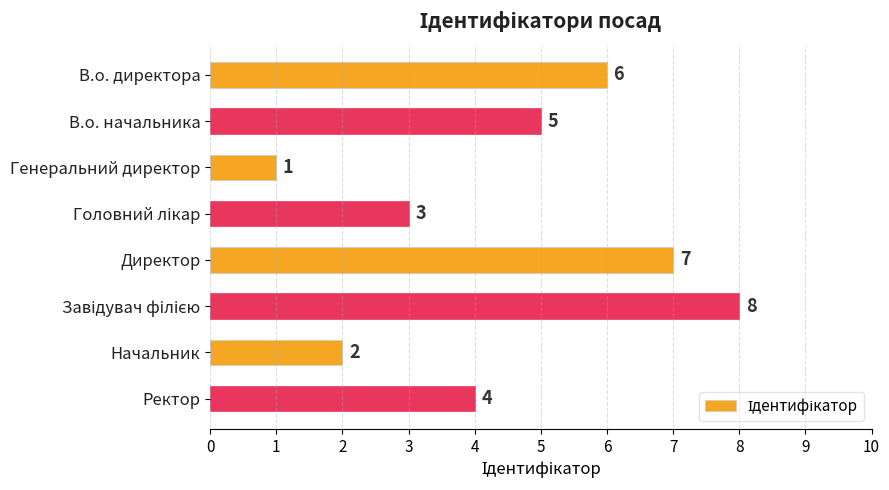

How many values are between 3 and 7?

5